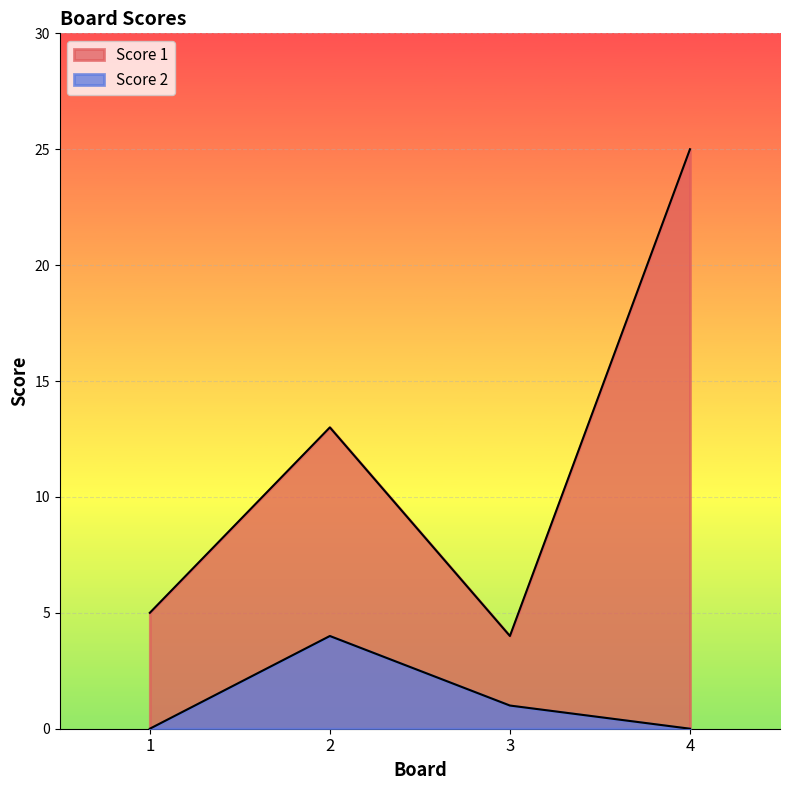

Is it true that Score 1 equals 6 at 3?

False